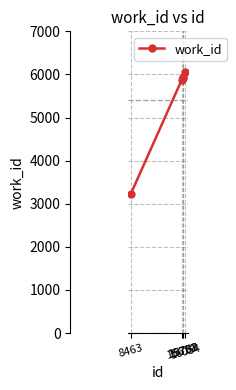

What is the minimum value shown in the chart?

3221